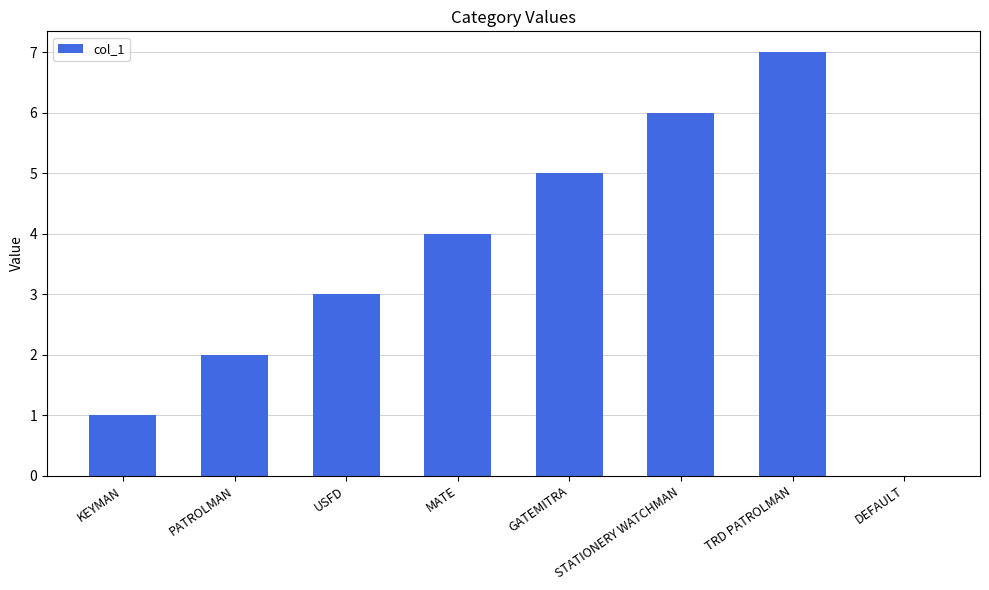

The value at USFD is 3. True or false?

True